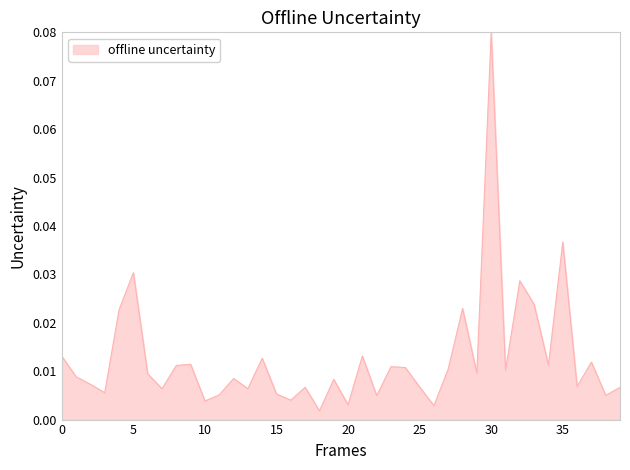

How many lines are shown in the chart?

1